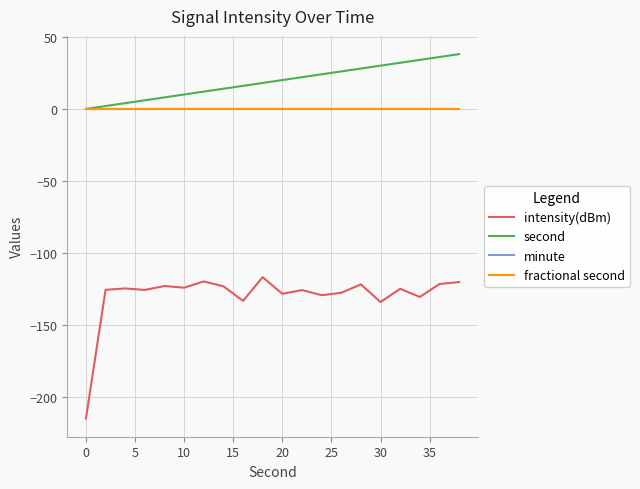

Which series has the largest range (max minus min)?

intensity(dBm)